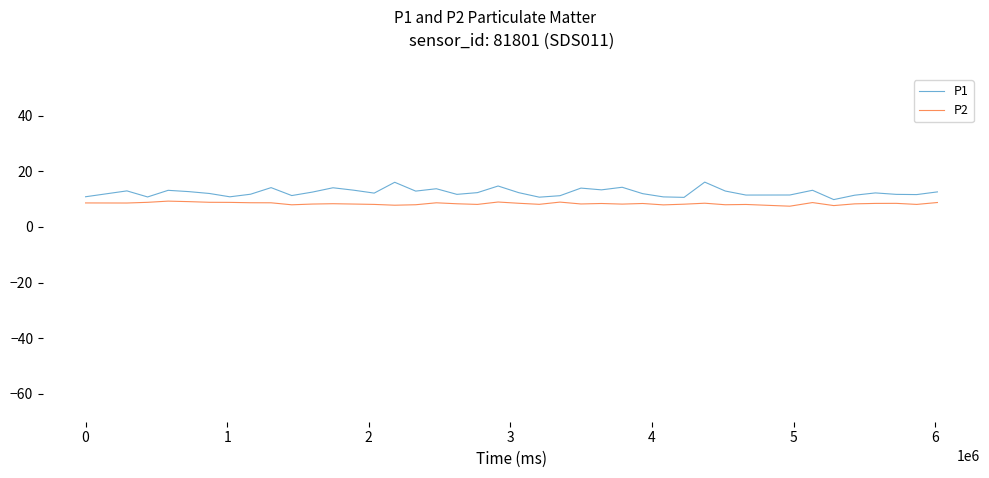

What is the minimum value for P1?

9.8